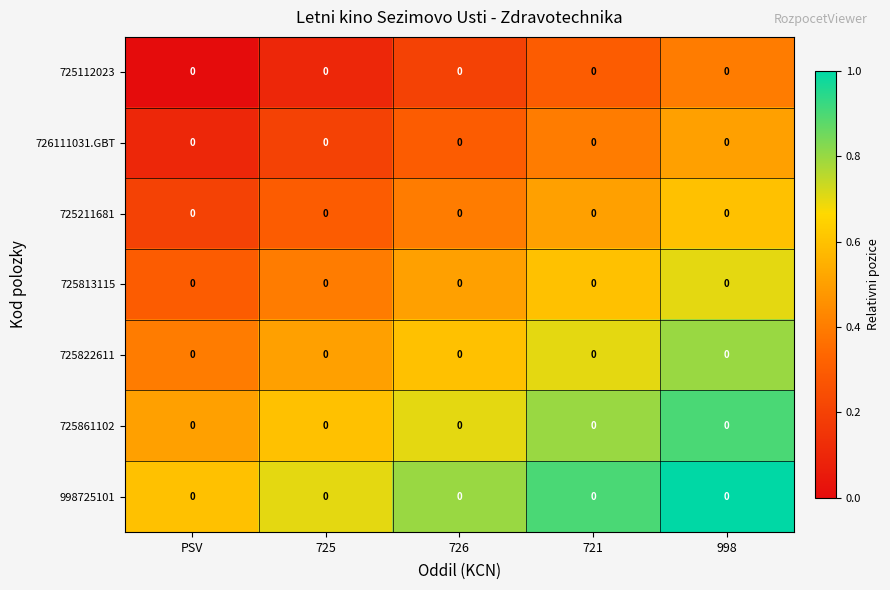

At PSV, list the series in order from smallest to largest.

725112023, 726111031.GBT, 725211681, 725813115, 725822611, 725861102, 998725101